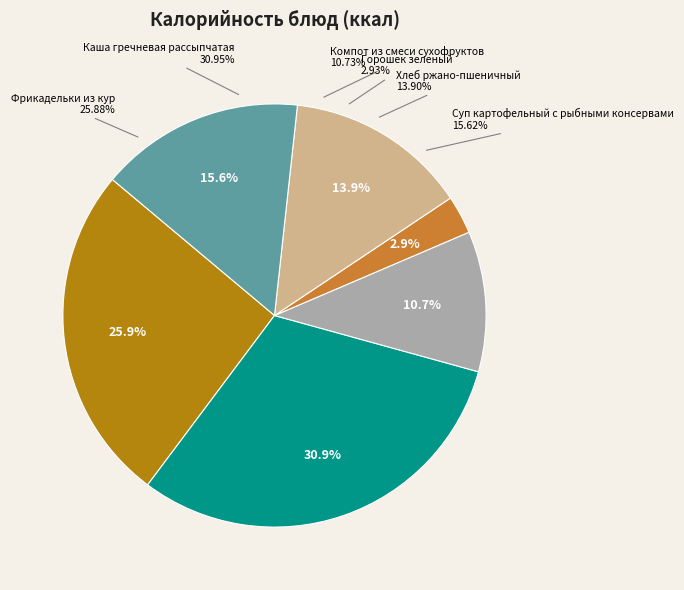

How many segments does this pie chart have?

6